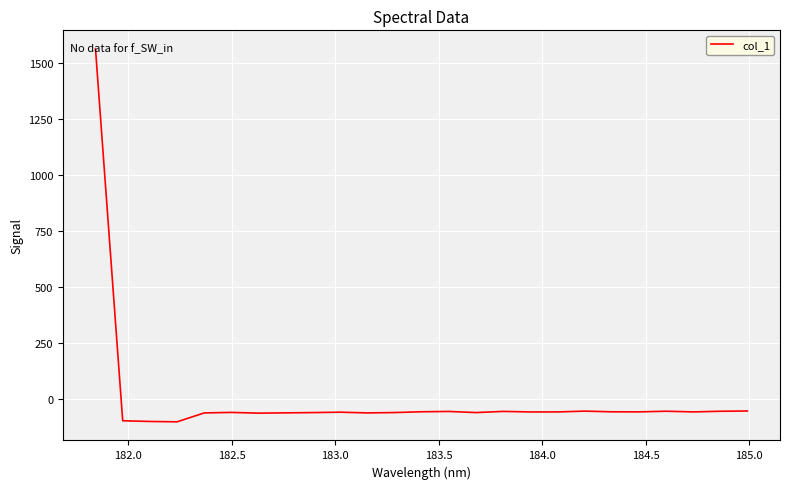

What is the greatest value displayed?

1560.7